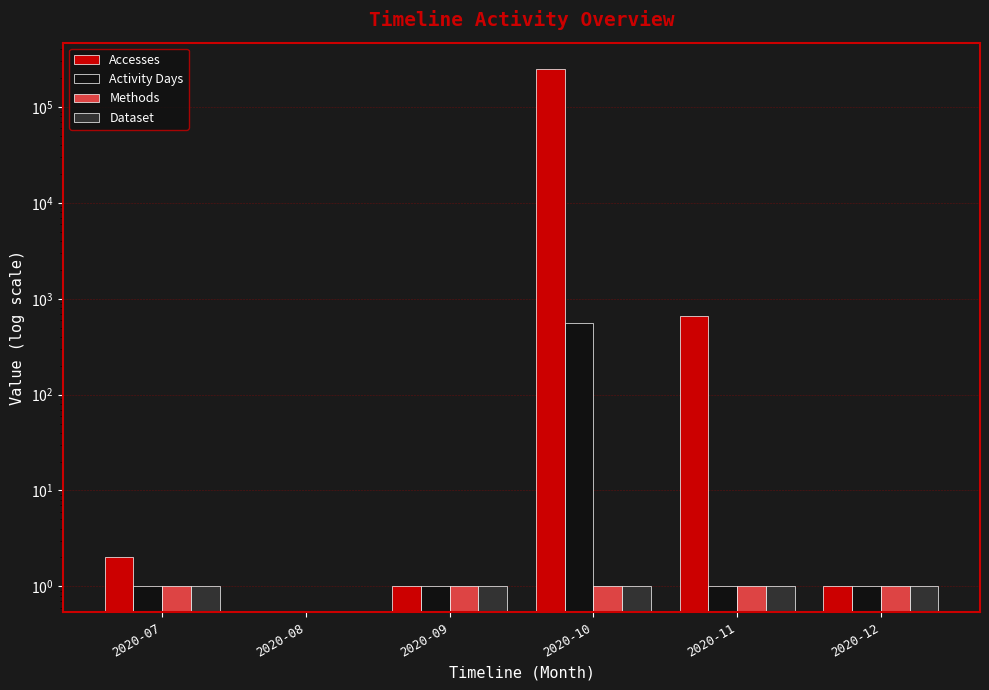

What is the greatest value displayed?

252955